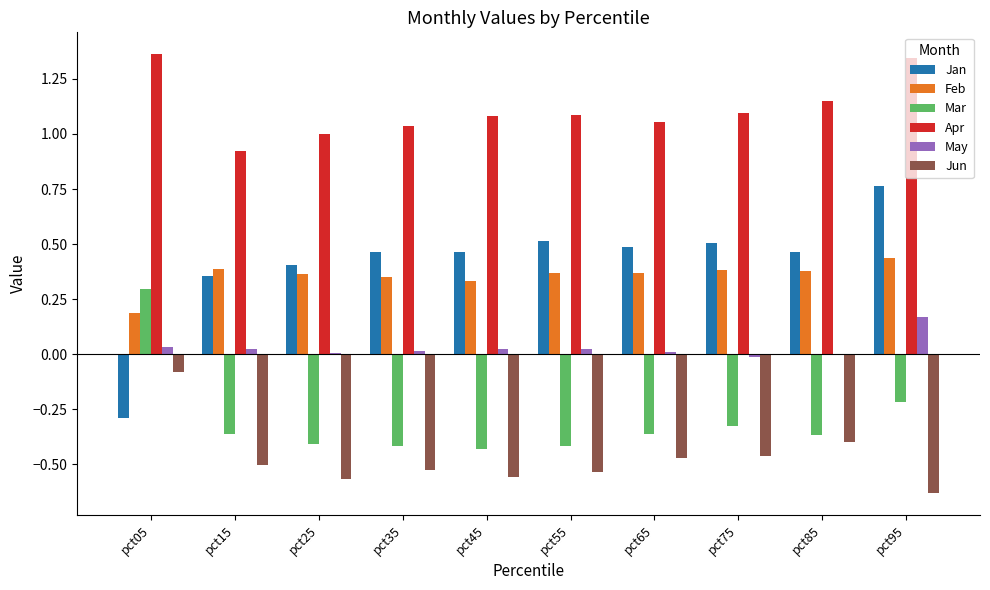

Between pct45 and pct95, which series saw the biggest shift?

Jan